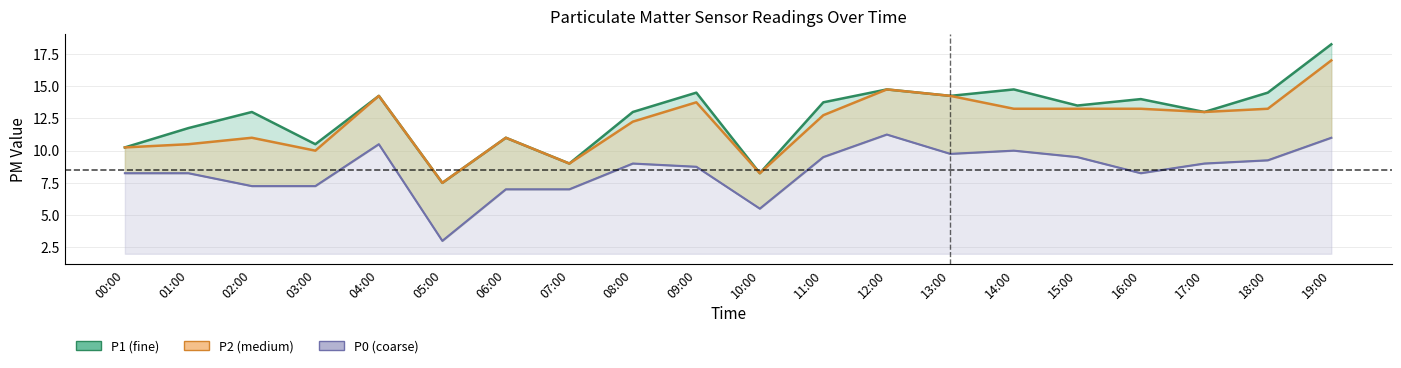

What is the minimum value shown in the chart?

3.0